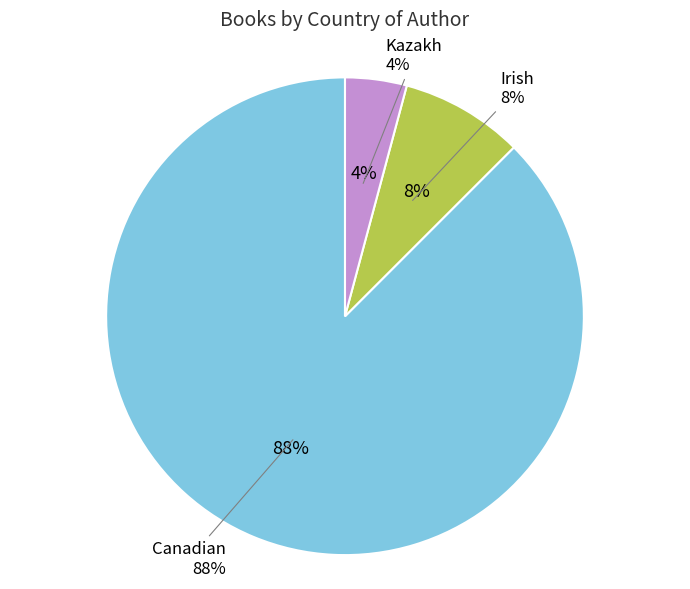

Count the number of slices in the pie.

3